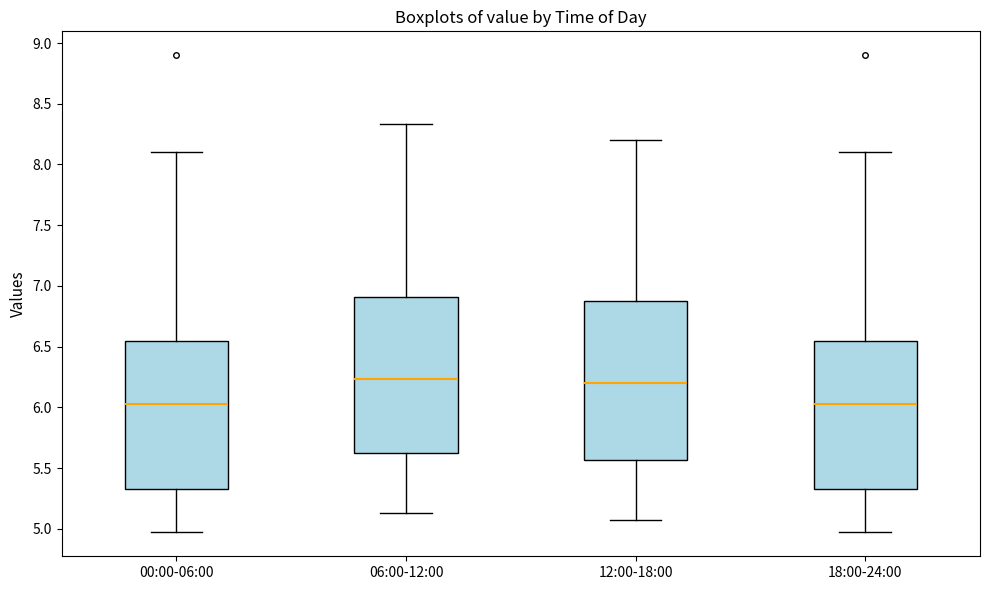

Reading left to right, transcribe this box plot: for each box, give where its median line is, the range the box spans, and where its two whiskers end, as read against the y-axis. The values are not printed on the chart, so give them approximately, as read against the axis.

00:00-06:00: median 6.05, box 5.35 to 6.55, whiskers 4.95 to 8.10
06:00-12:00: median 6.25, box 5.60 to 6.90, whiskers 5.15 to 8.35
12:00-18:00: median 6.20, box 5.55 to 6.85, whiskers 5.05 to 8.20
18:00-24:00: median 6.05, box 5.35 to 6.55, whiskers 4.95 to 8.10